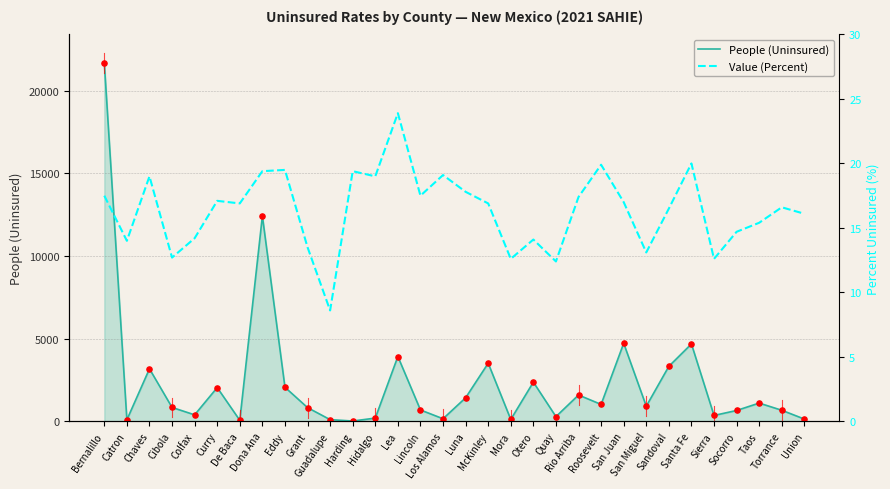

Which series reaches the minimum Y coordinate?

Value (Percent)